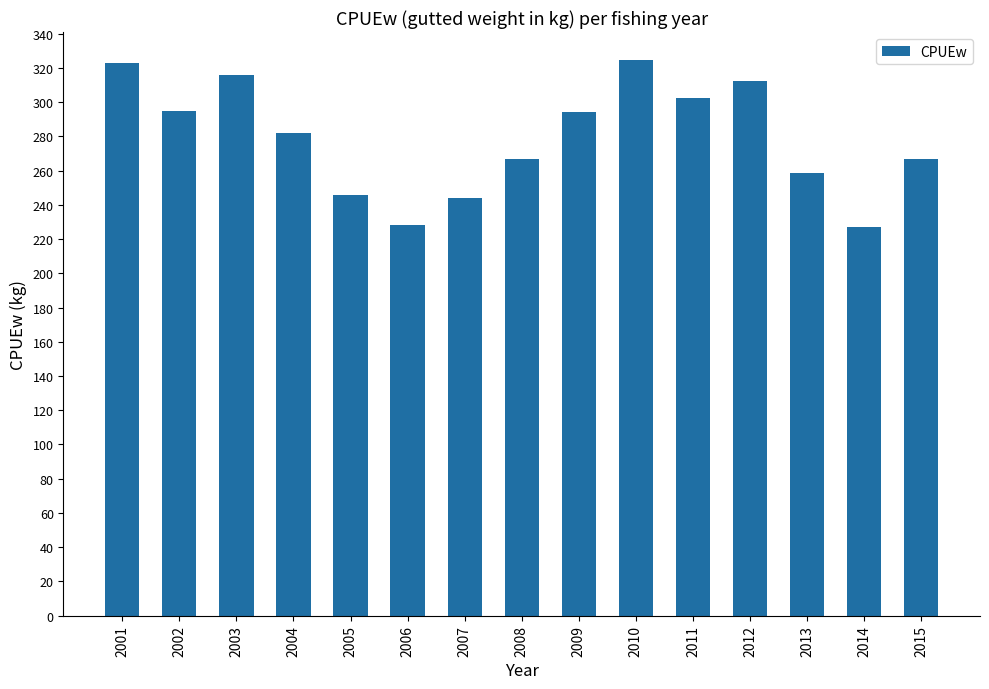

True or false: the data shows 228.0 at 2006.

True